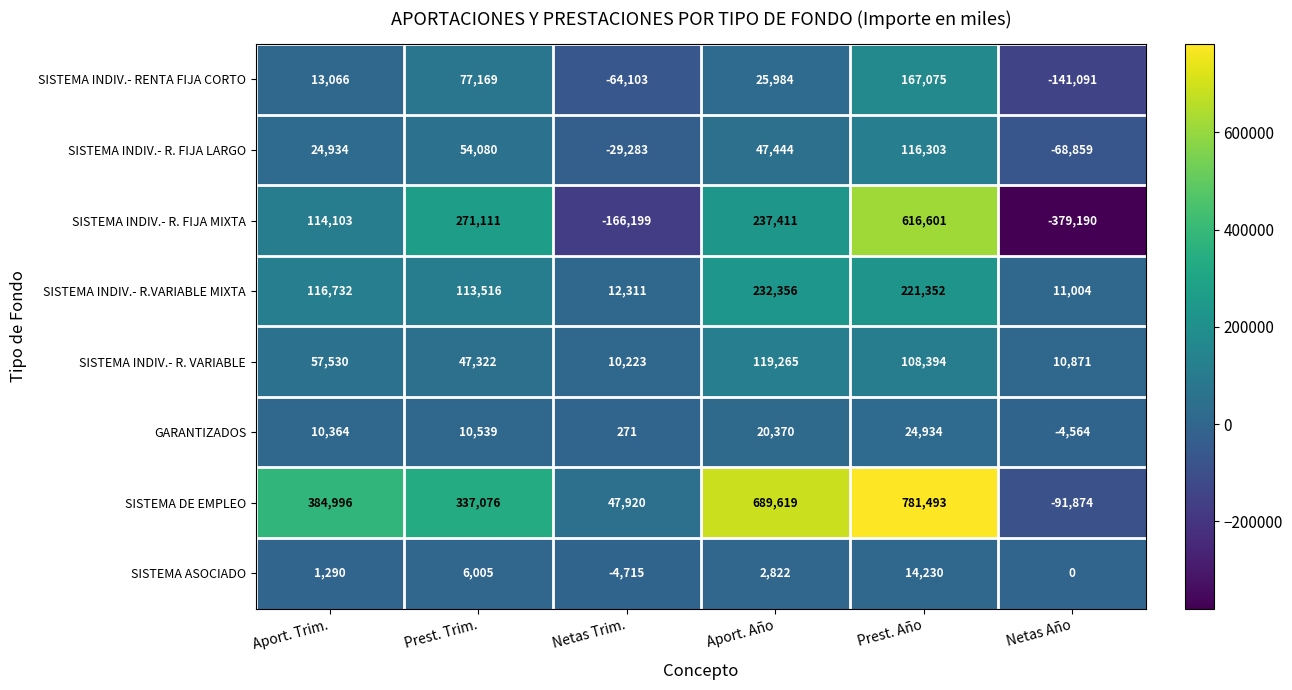

What is the difference between the maximum and second lowest values in the SISTEMA INDIV.- R.VARIABLE MIXTA series?

220045